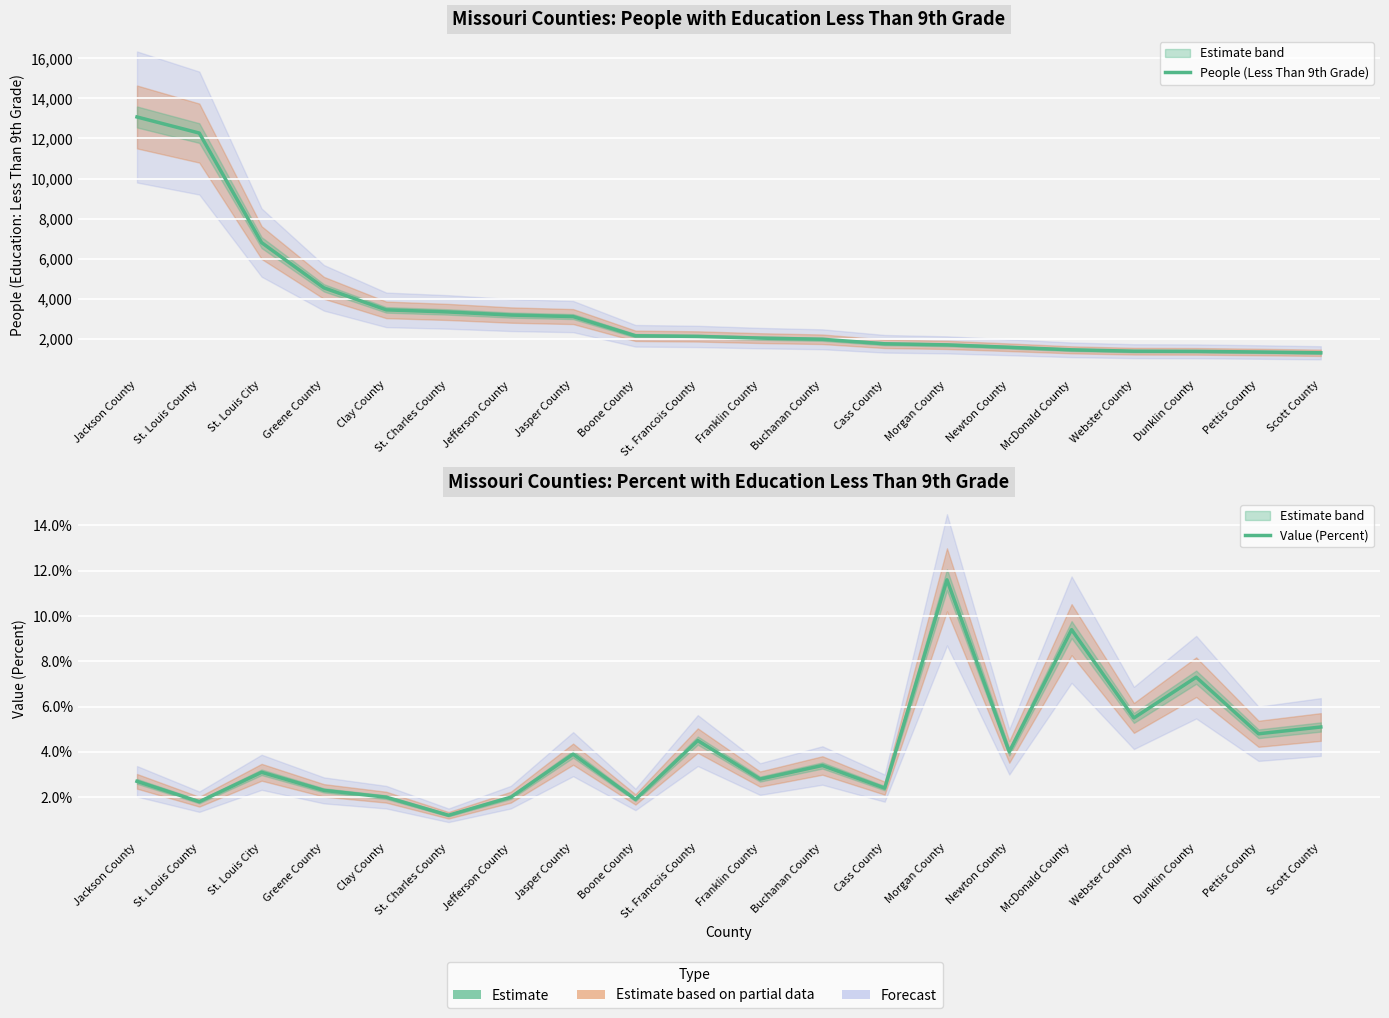

What is the maximum value shown in the chart?

13072.0